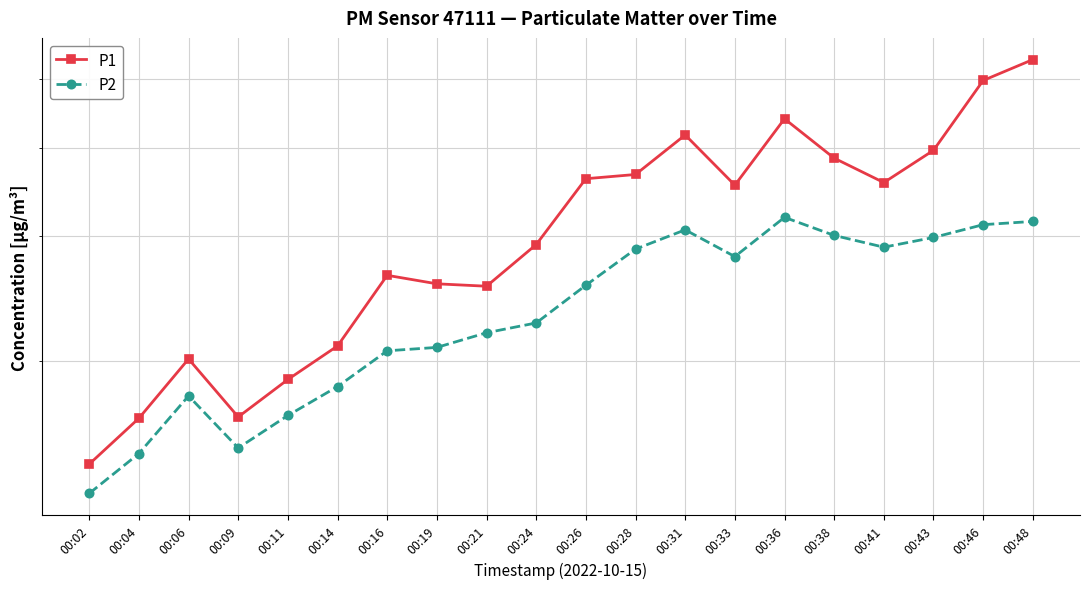

Between 00:11 and 00:24, which series saw the biggest shift?

P1